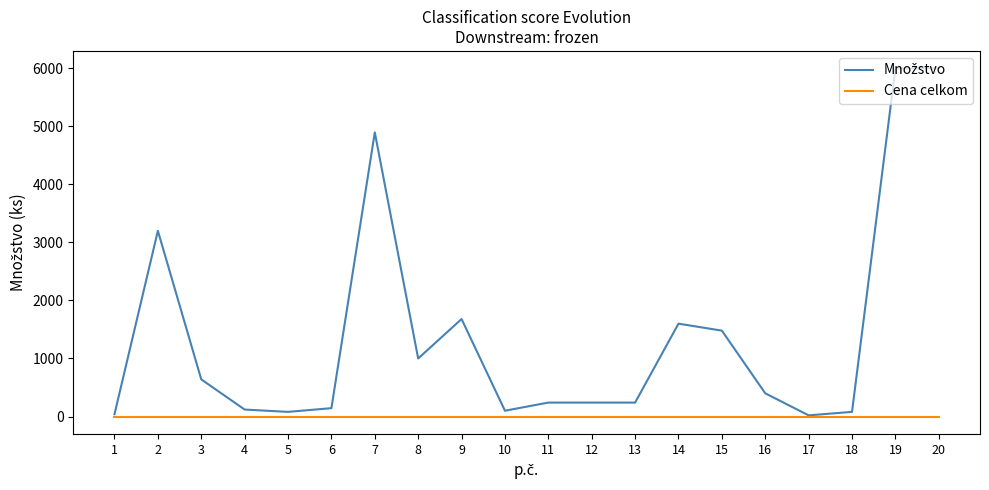

What is the greatest value displayed?

6000